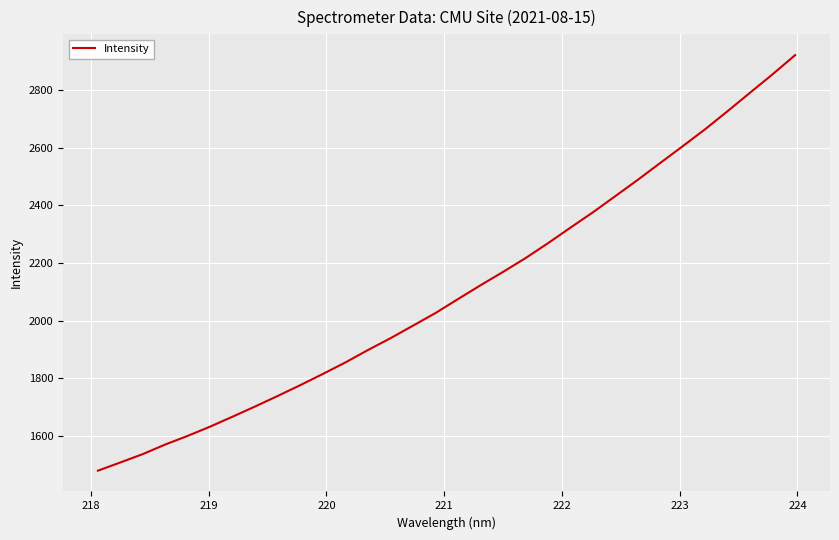

What is the maximum value shown in the chart?

2922.7